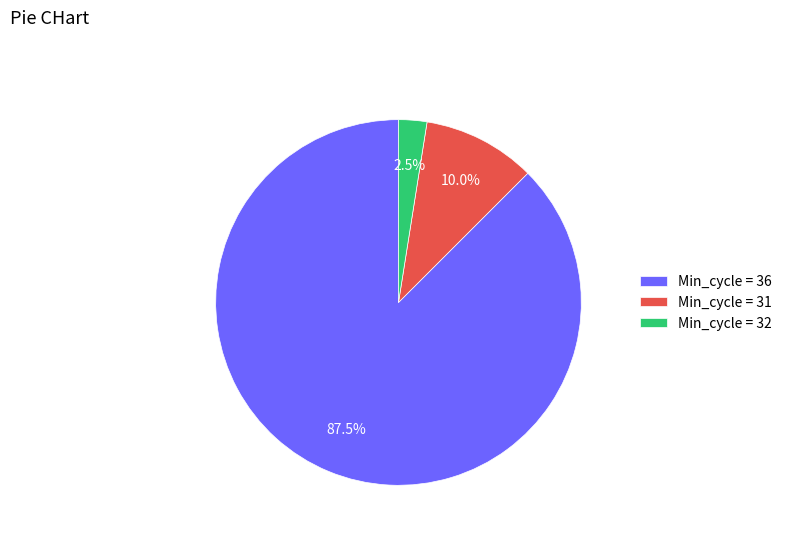

Rank the categories by value from highest to lowest.

Min_cycle = 36, Min_cycle = 31, Min_cycle = 32